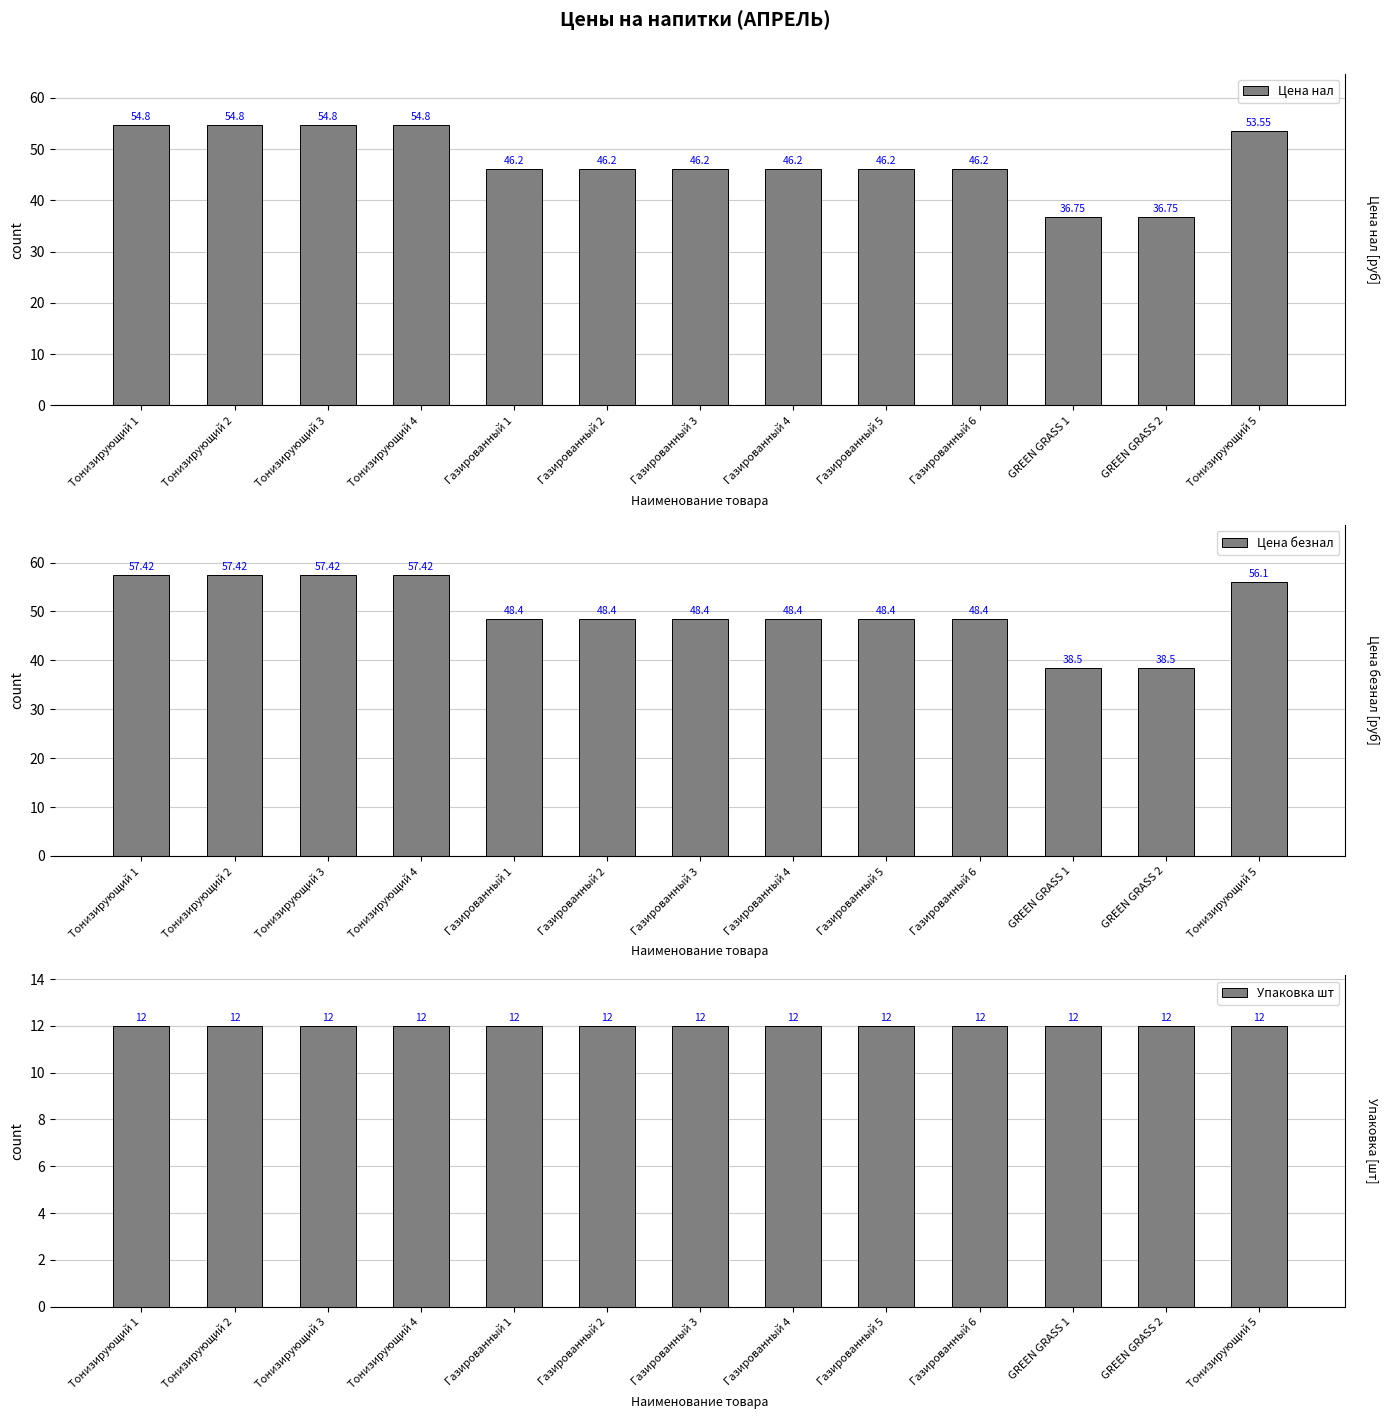

Reading left to right, transcribe all the data shown in this chart.

Цена нал: 54.8	54.8	54.8	54.8	46.2	46.2	46.2	46.2	46.2	46.2	36.8	36.8	53.5
Цена безнал: 57.4	57.4	57.4	57.4	48.4	48.4	48.4	48.4	48.4	48.4	38.5	38.5	56.1
Упаковка шт: 12.0	12.0	12.0	12.0	12.0	12.0	12.0	12.0	12.0	12.0	12.0	12.0	12.0